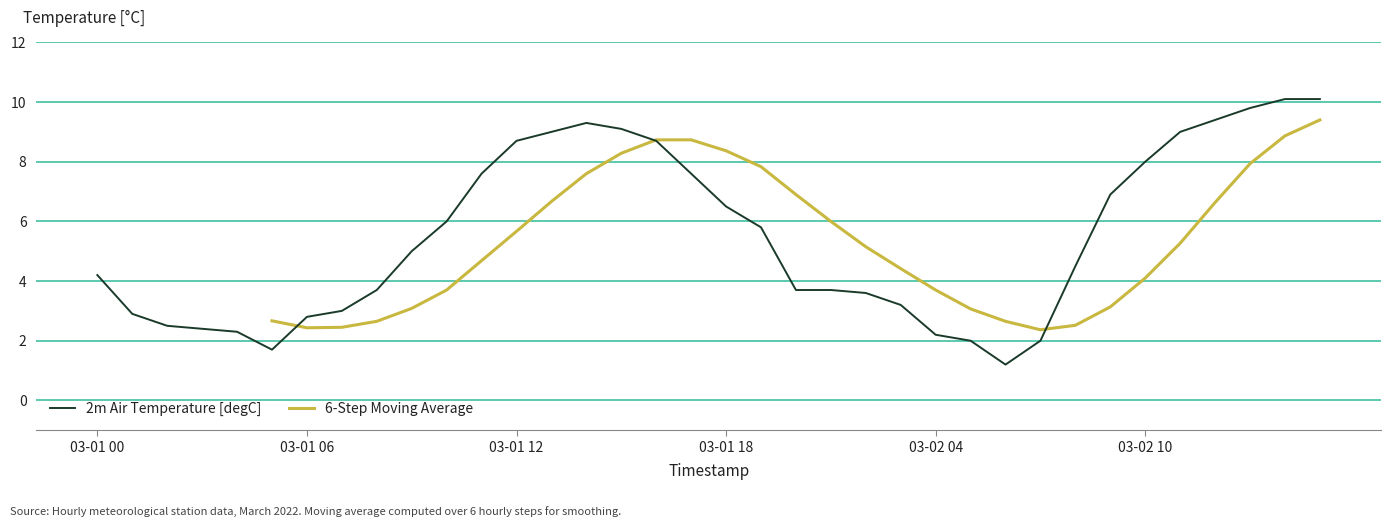

The value at 2022-03-01 01:00 is 2.0. True or false?

False